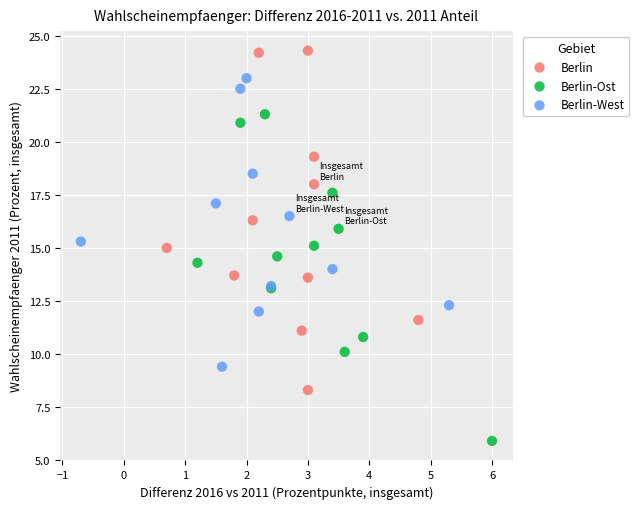

Which series reaches the minimum Y coordinate?

Berlin-Ost